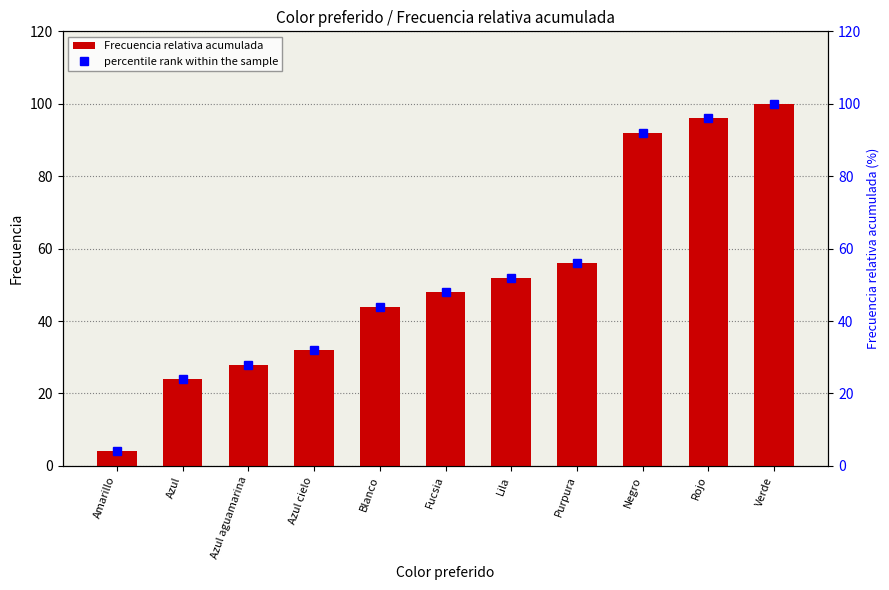

Which category has the lowest value across all series?

Amarillo